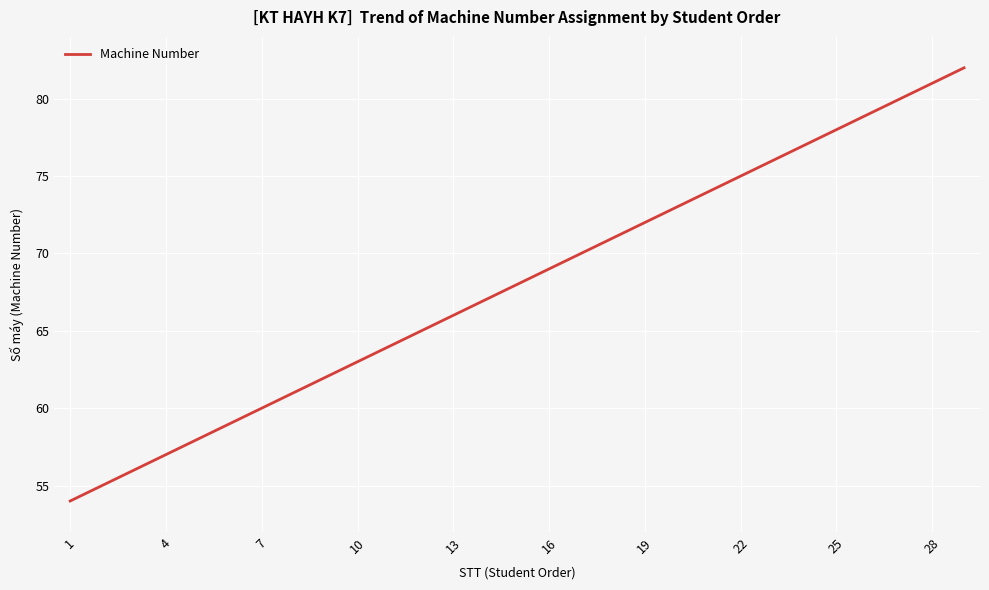

Reading left to right, transcribe all the data shown in this chart.

54	55	56	57	58	59	60	61	62	63	64	65	66	67	68	69	70	71	72	73	74	75	76	77	78	79	80	81	82